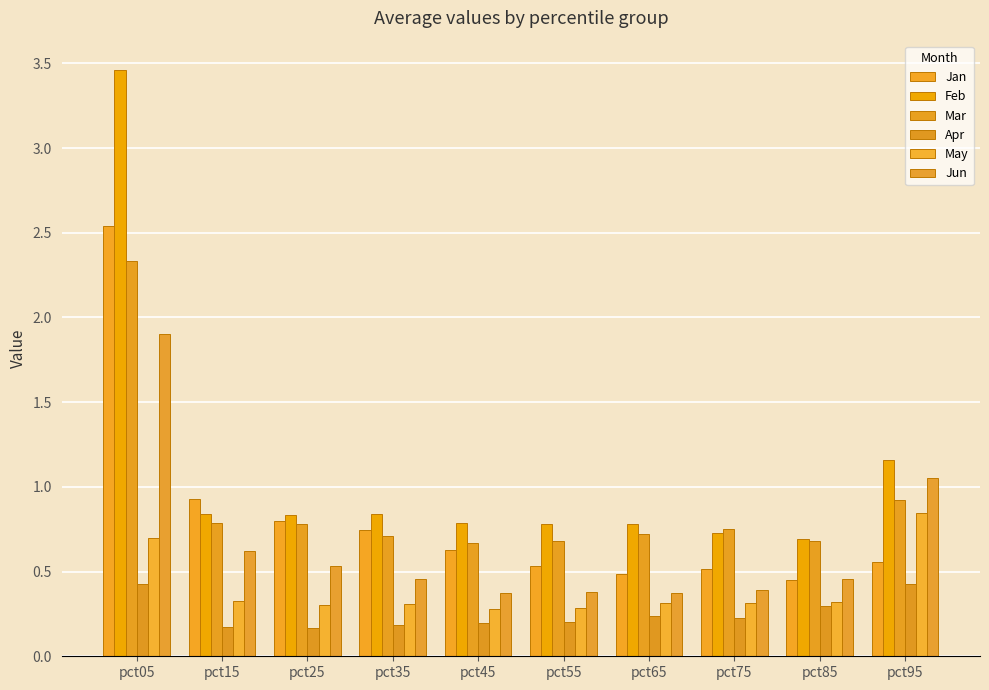

True or false: Jun has a value of 0.9 at pct05.

False